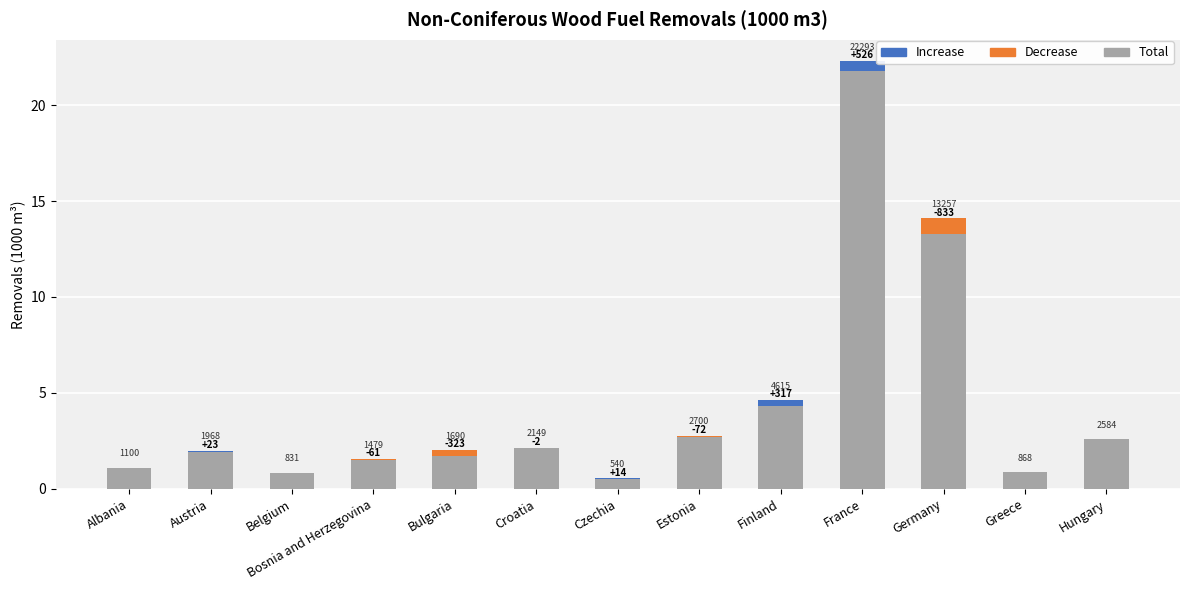

How many data points does each series have?

13